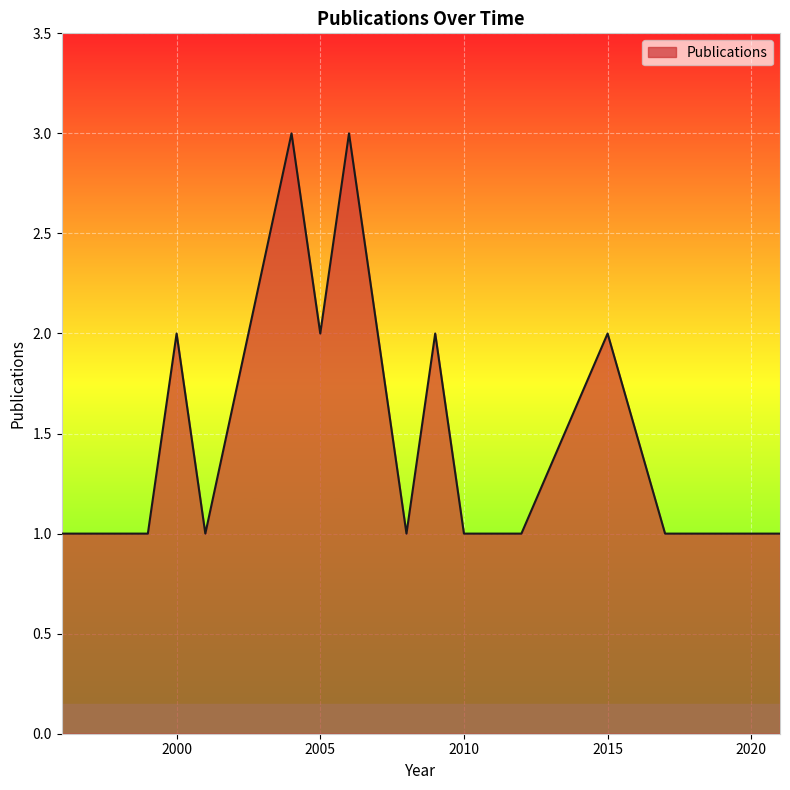

Reading right to left, what are all the values shown in this chart?

1	1	1	1	2	1	1	1	2	1	2	3	2	3	1	2	1	1	1	1